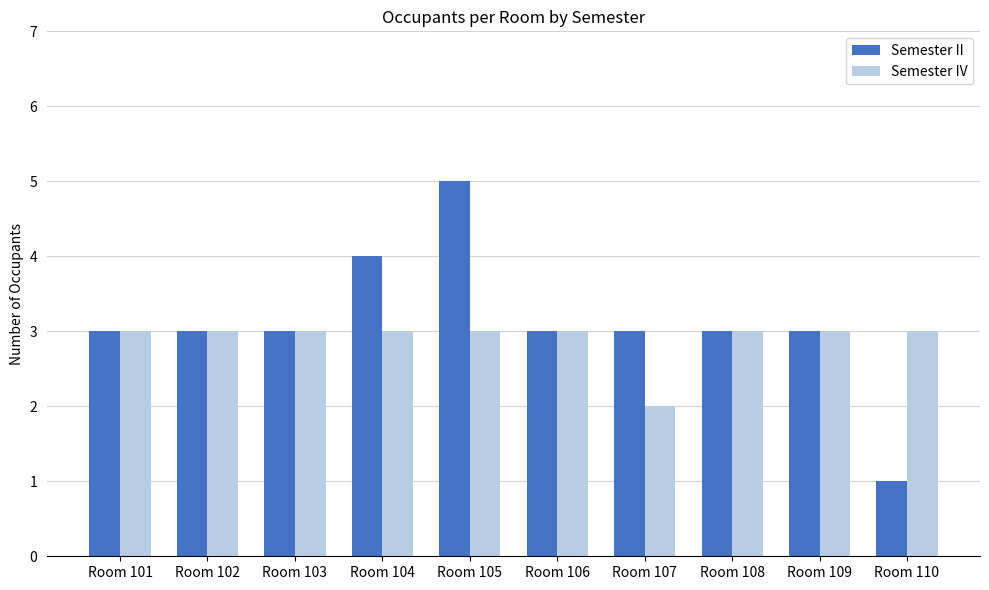

Which series has the largest total across all categories?

Semester II